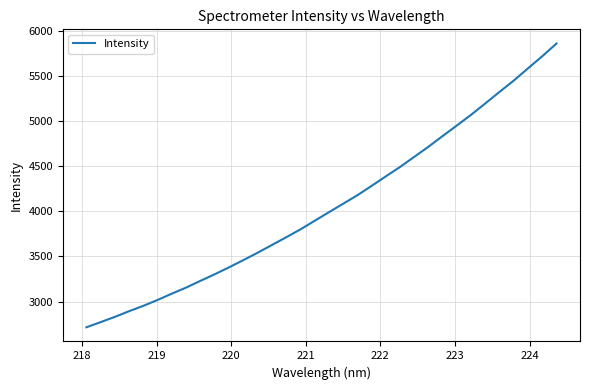

What is the greatest value displayed?

5856.6